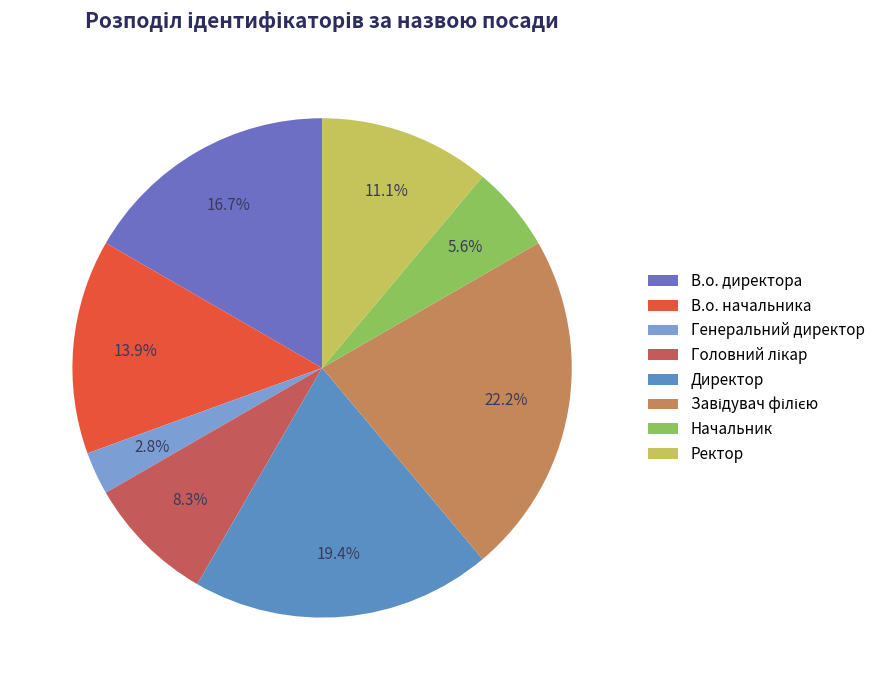

To the nearest percent, what is the difference between the Начальник and Головний лікар slice percentages?

3%